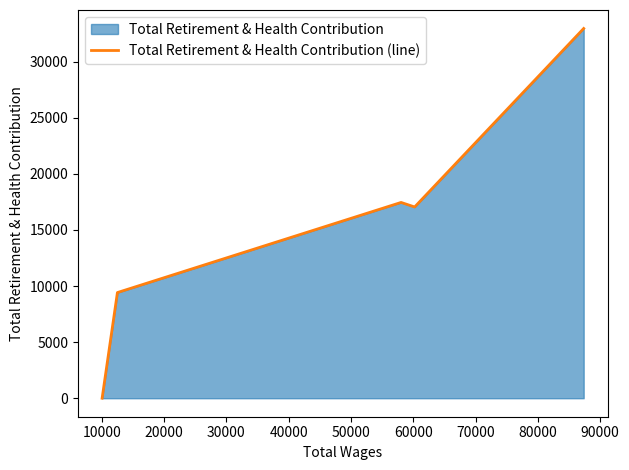

What is the greatest value displayed?

32959